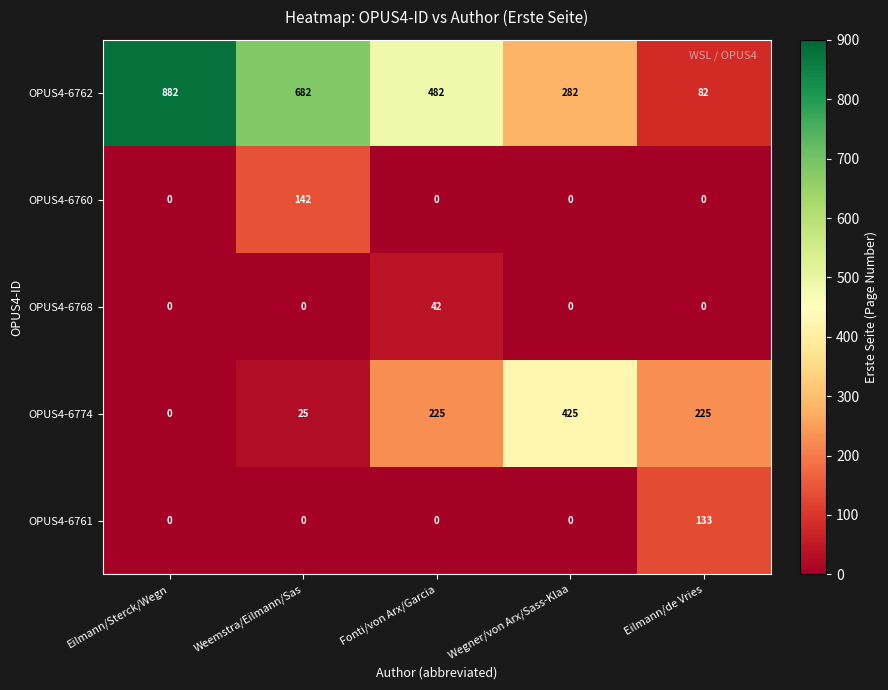

What is the difference between the highest and lowest values at Eilmann/Sterck/Wegn?

882